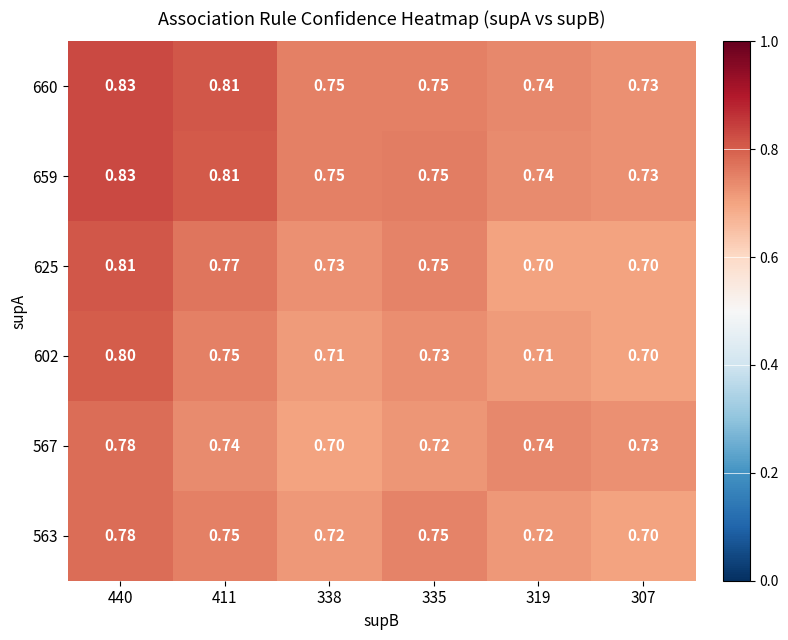

Is the value of 567 at 411 greater than the value of 602 at 440?

No